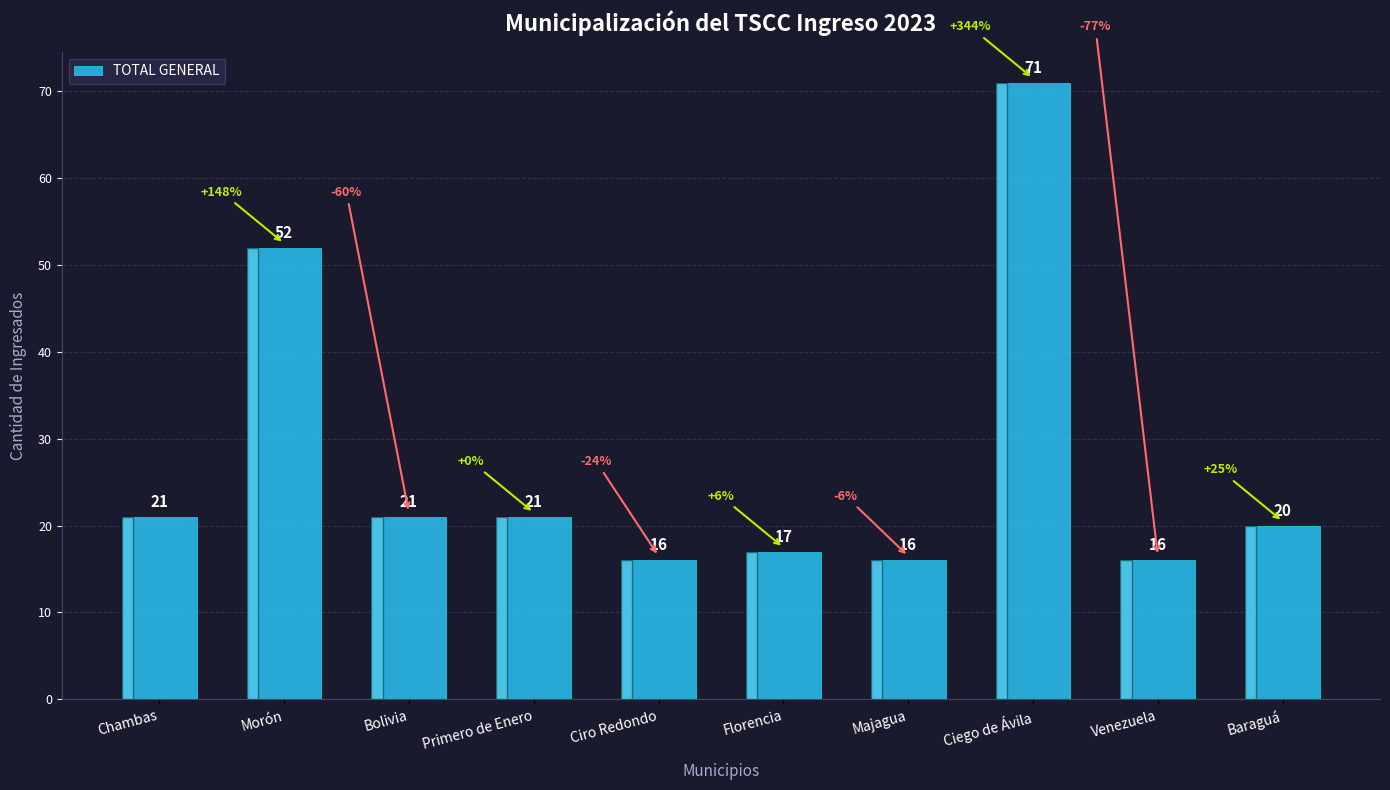

What is the change in value from Bolivia to Majagua?

-5